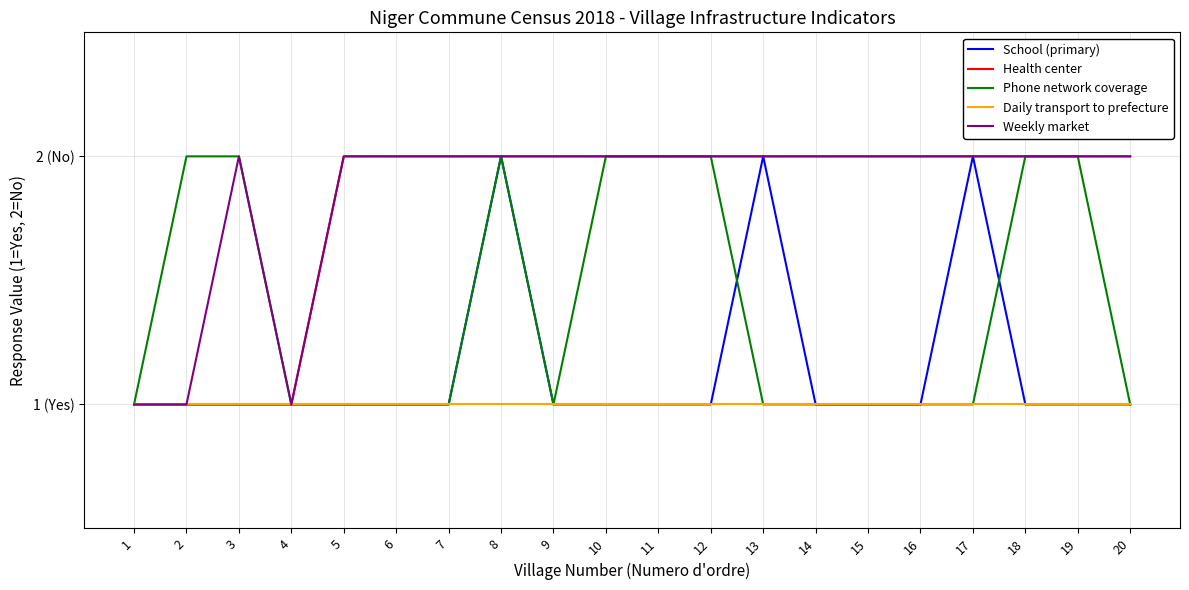

What is the difference between the second highest and minimum values in the Phone network coverage series?

1